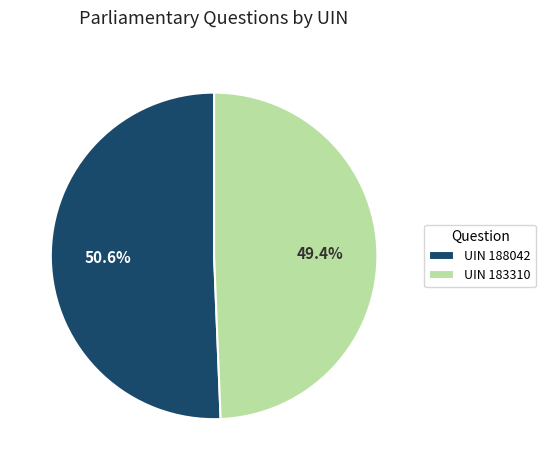

Which category has the biggest portion of the pie?

UIN 188042